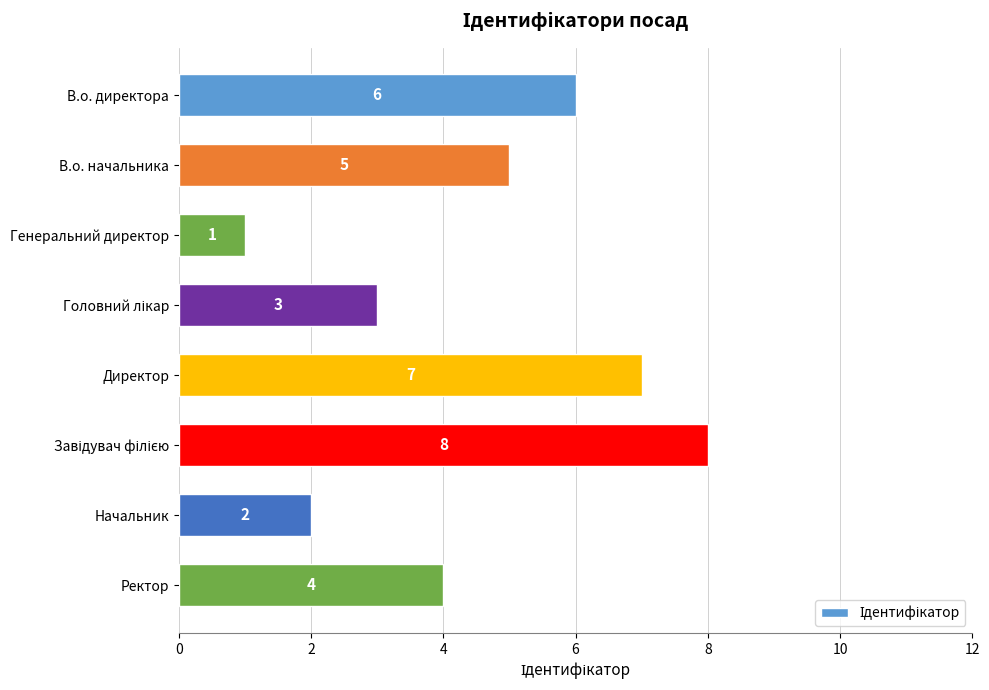

The chart shows a value of 1 at Генеральний директор. True or false?

True